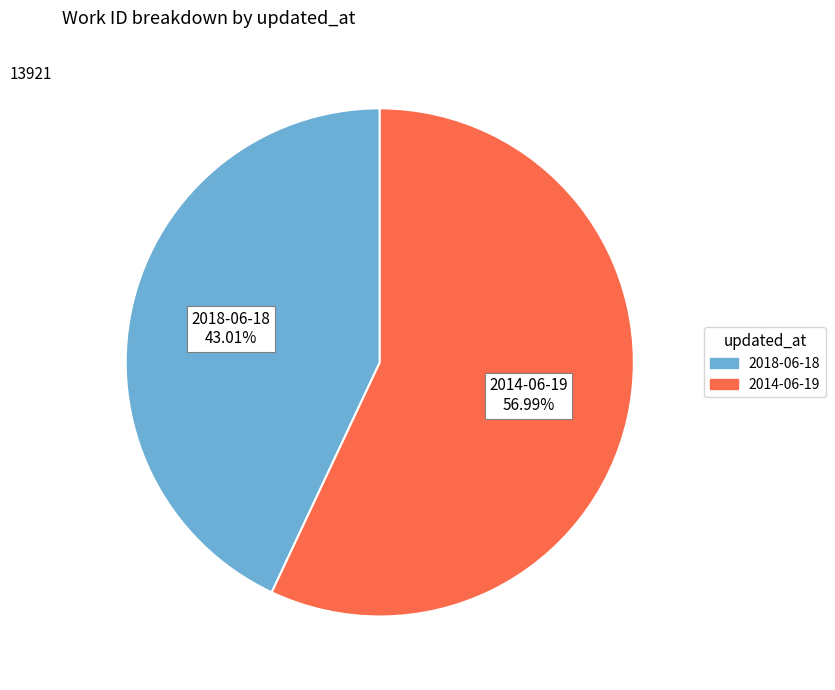

Which has a higher value, 2018-06-18 or 2014-06-19?

2014-06-19